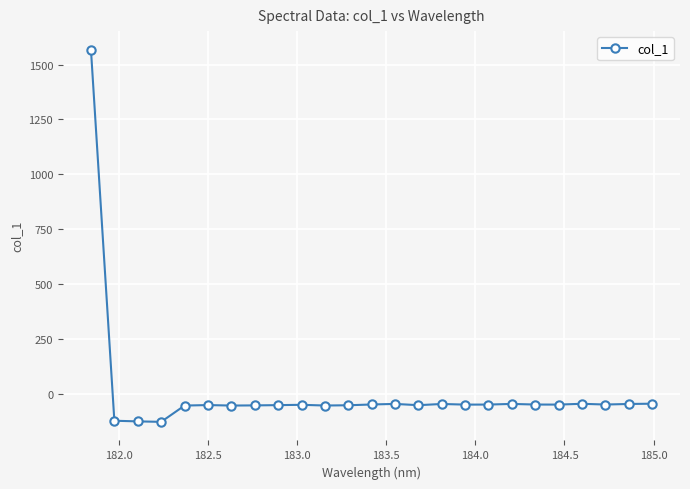

What is the difference between the maximum and minimum values?

1696.8